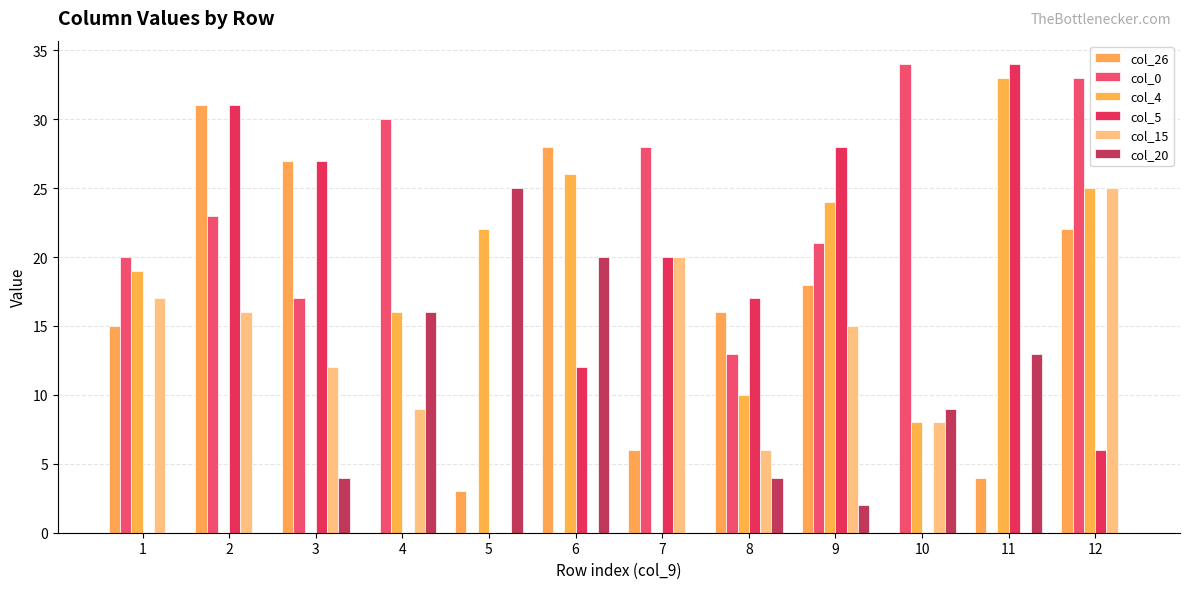

At how many categories does at least one series exceed 29?

5